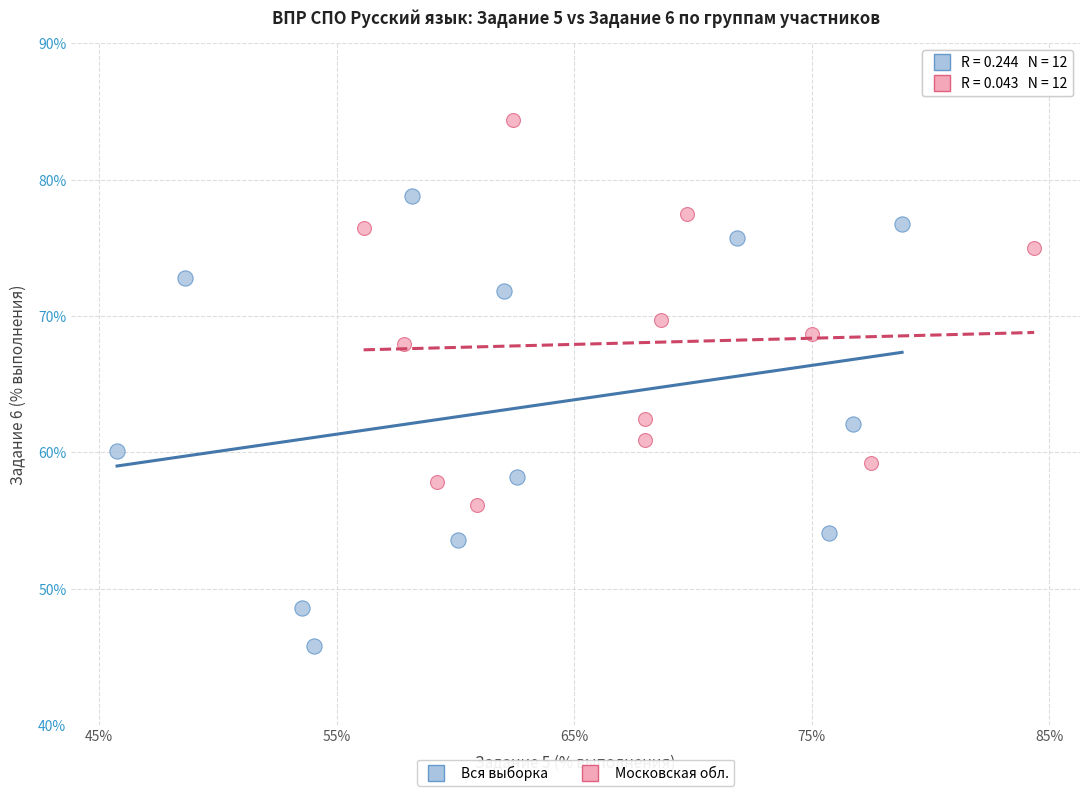

Which series contains the highest Y value?

Московская обл.